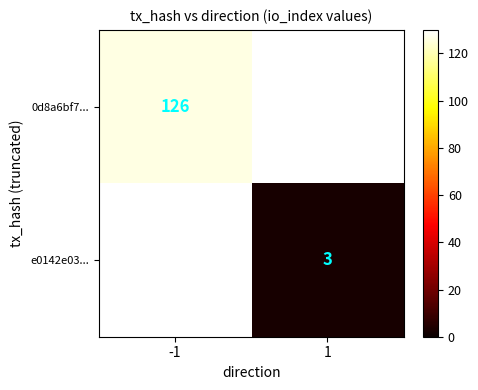

Is it true that e0142e03... equals 5 at 1?

False